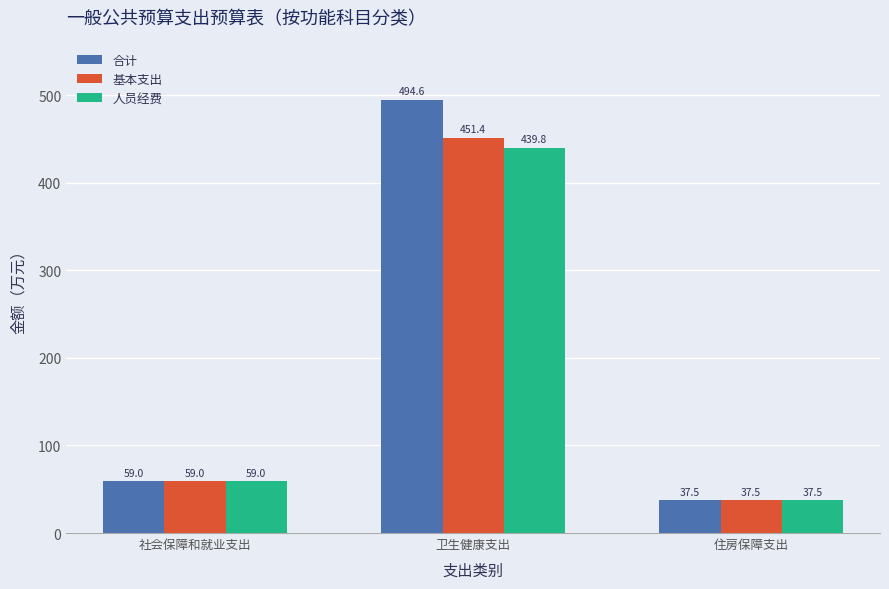

Rank the categories by 合计 value from lowest to highest.

住房保障支出, 社会保障和就业支出, 卫生健康支出